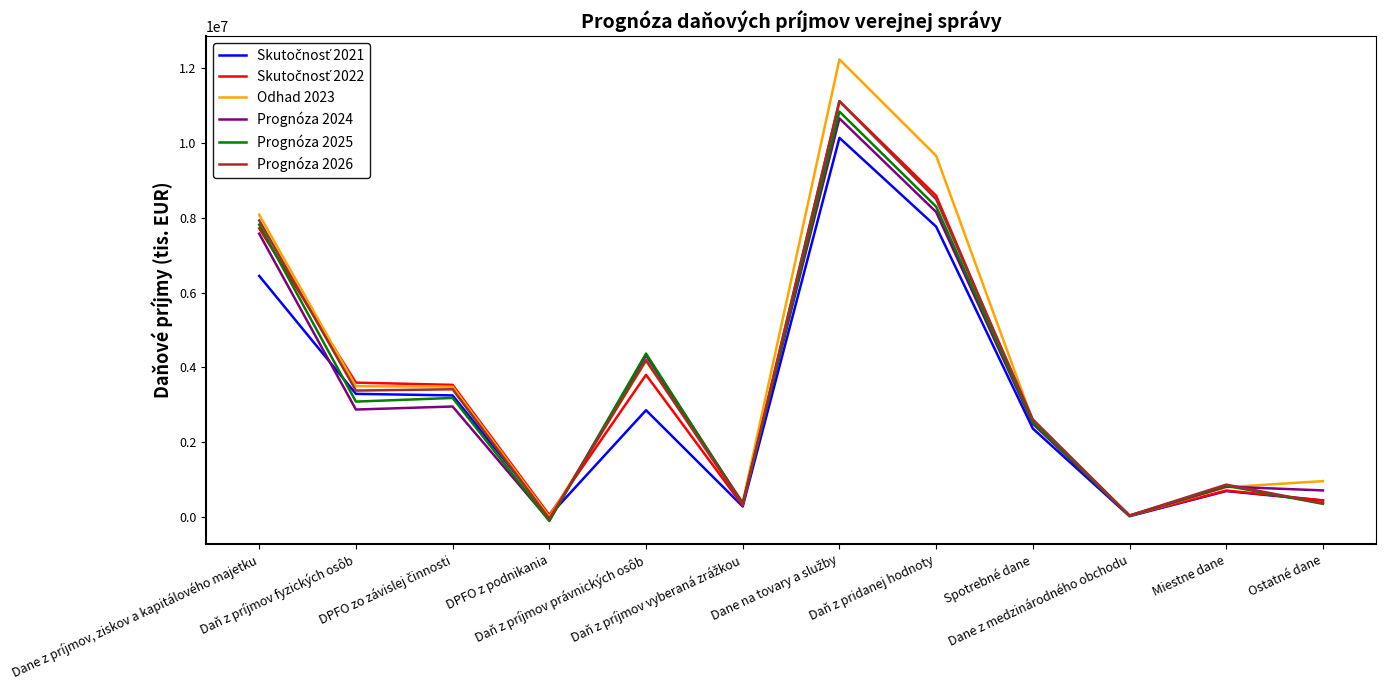

Which series has the widest spread of values?

Odhad 2023